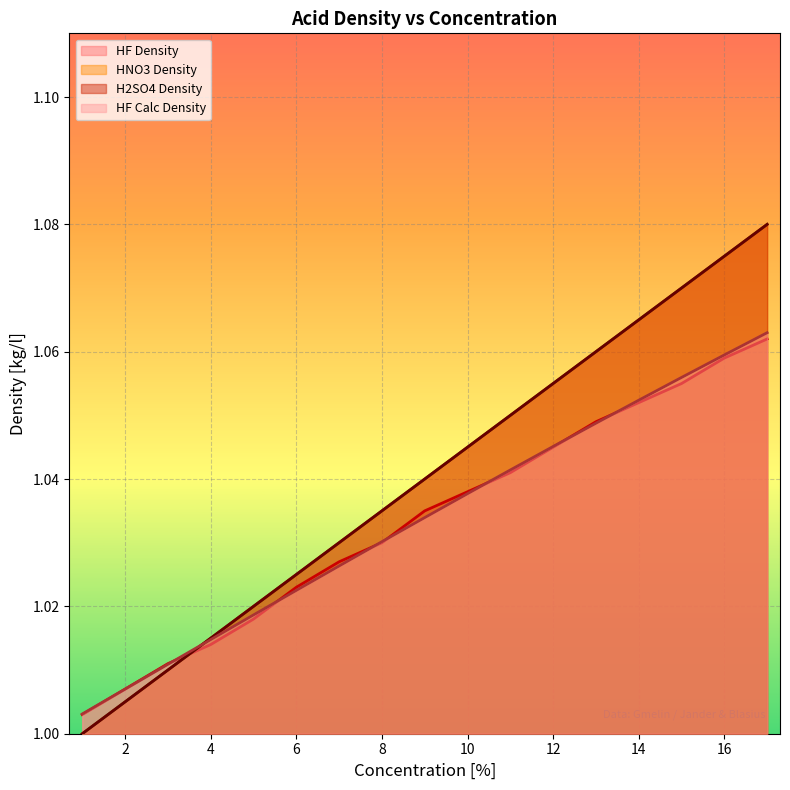

Reading left to right, what are all the values shown in this chart?

HF Density: 1.0	1.0	1.0	1.0	1.0	1.0	1.0	1.0	1.0	1.0	1.0	1.0	1.0	1.1	1.1	1.1	1.1
HNO3 Density: 1.0	1.0	1.0	1.0	1.0	1.0	1.0	1.0	1.0	1.0	1.1	1.1	1.1	1.1	1.1	1.1	1.1
H2SO4 Density: 1.0	1.0	1.0	1.0	1.0	1.0	1.0	1.0	1.0	1.0	1.1	1.1	1.1	1.1	1.1	1.1	1.1
HF Calc Density: 1.0	1.0	1.0	1.0	1.0	1.0	1.0	1.0	1.0	1.0	1.0	1.0	1.0	1.1	1.1	1.1	1.1